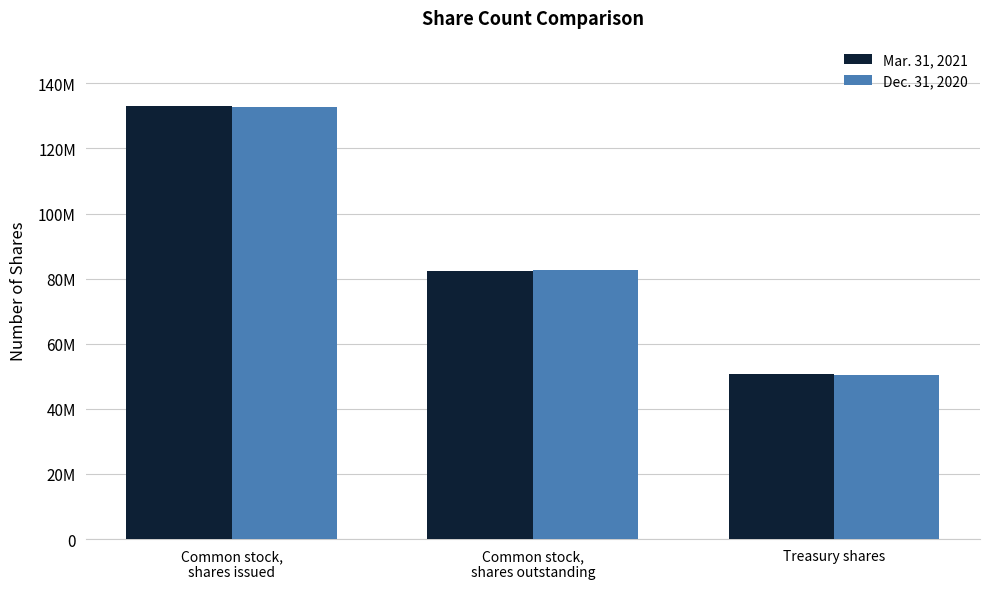

What is the label of the 2nd bar from the right?

Common stock,
shares outstanding